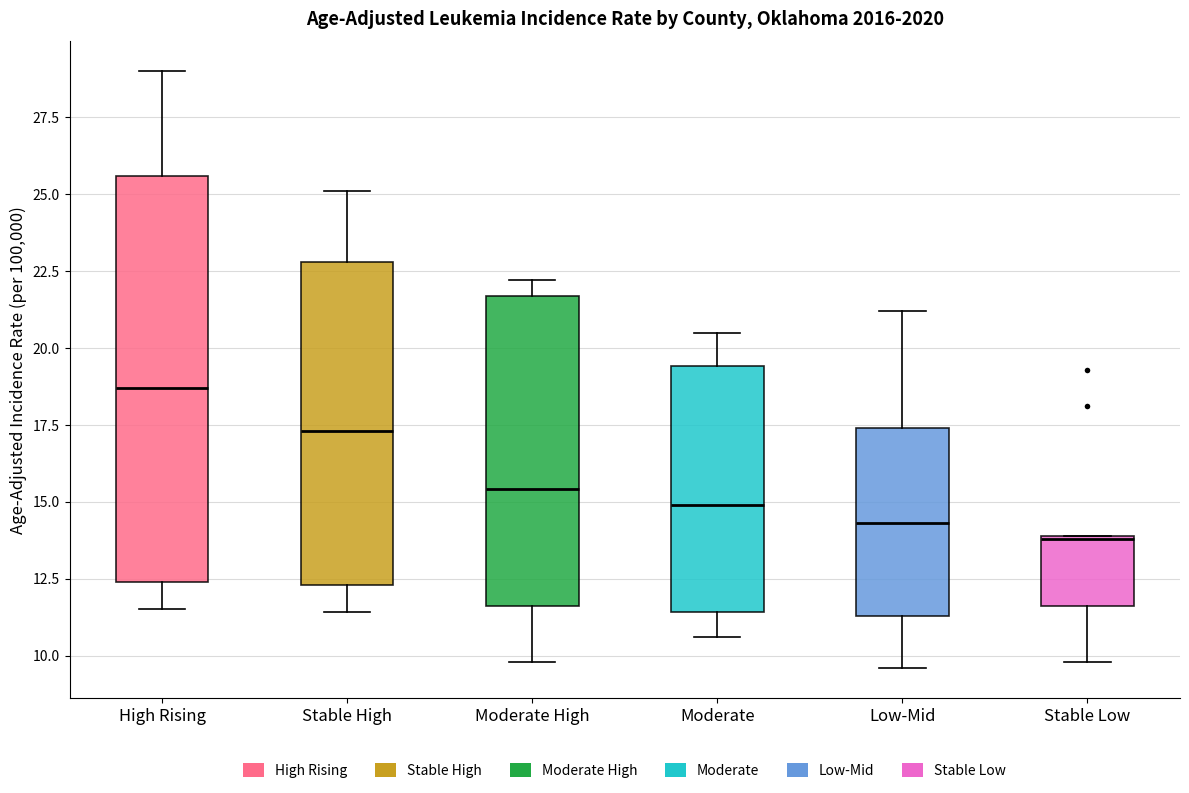

Which box is the tallest, from its lower edge to its upper edge?

High Rising